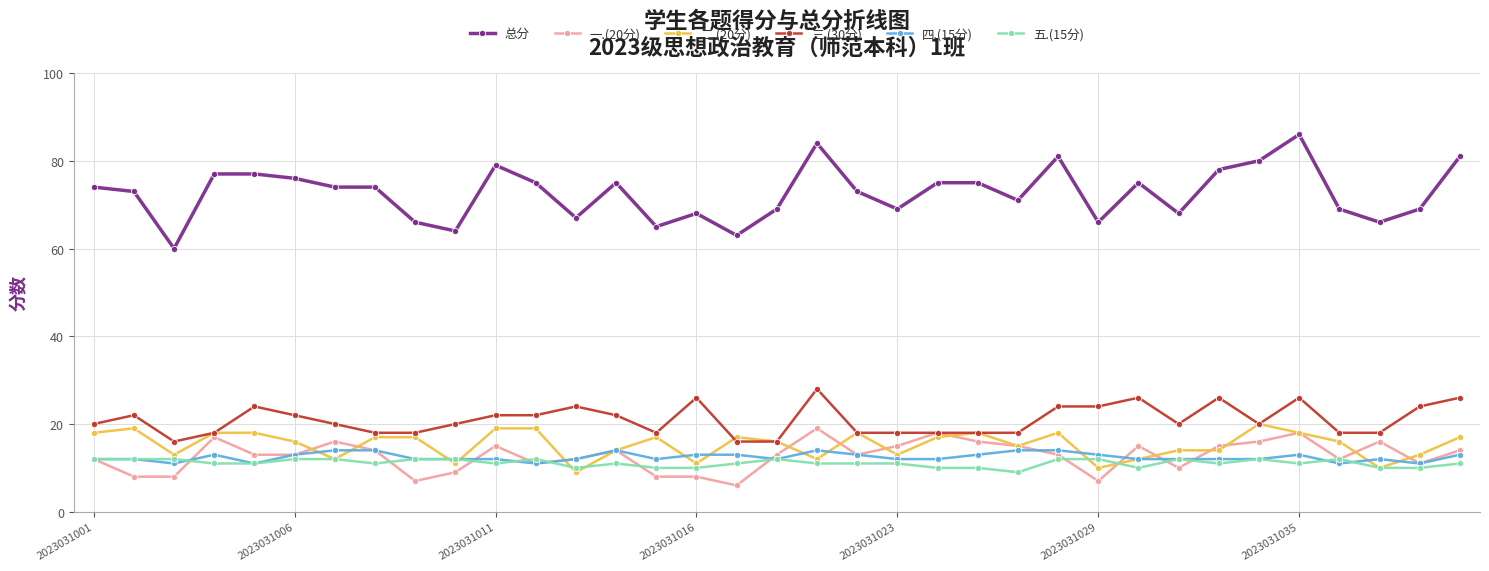

True or false: 总分 and 二.(20分) cross at least once.

False